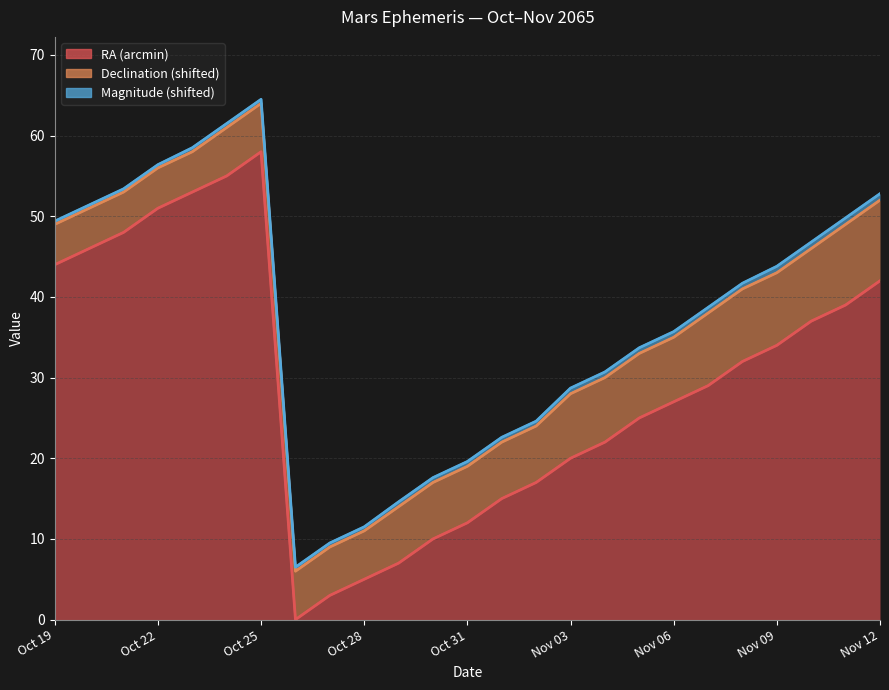

Which series has the largest range (max minus min)?

RA (arcmin) (line)